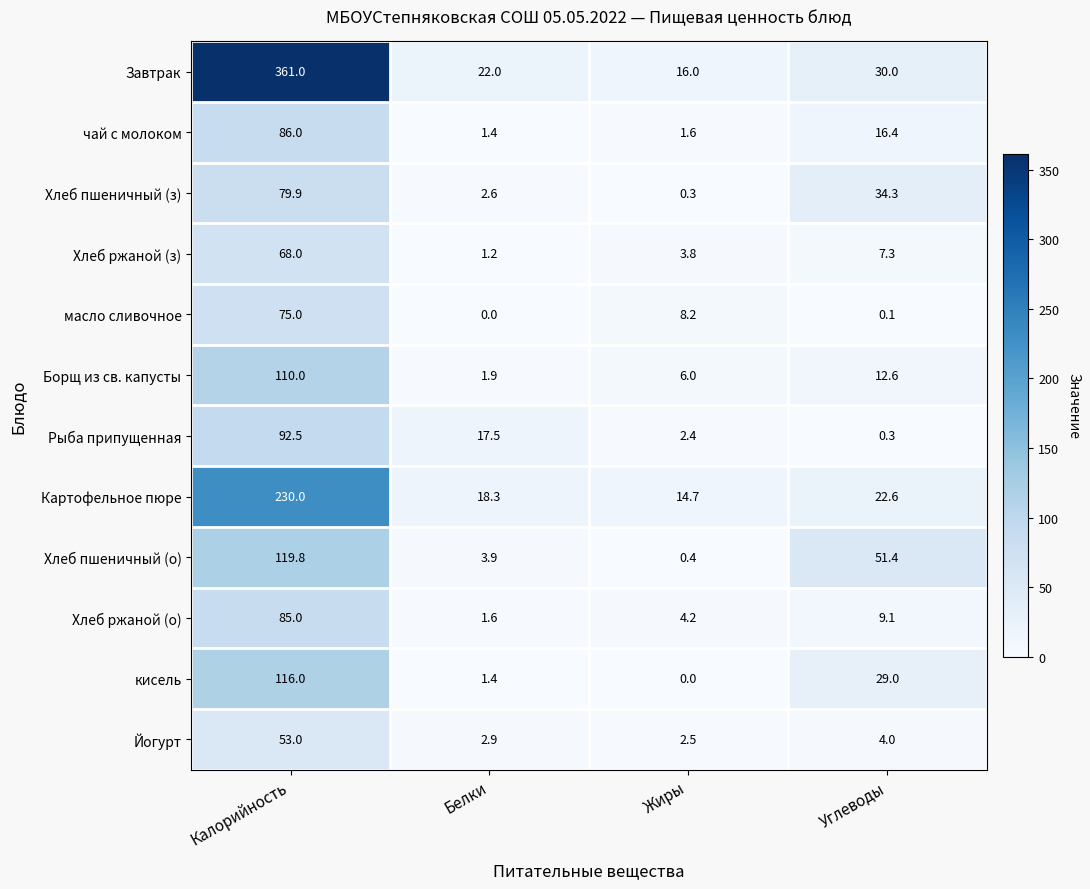

At which label does Завтрак first exceed 30?

Калорийность